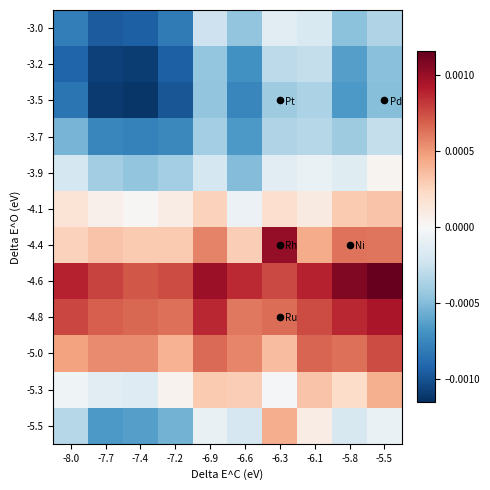

Reading left to right, what are all the values shown in this chart?

-3.0: -8.0=-0.0	-7.7=-0.0	-7.4=-0.0	-7.2=-0.0	-6.9=-0.0	-6.6=-0.0	-6.3=-0.0	-6.1=-0.0	-5.8=-0.0	-5.5=-0.0
-3.2: -8.0=-0.0	-7.7=-0.0	-7.4=-0.0	-7.2=-0.0	-6.9=-0.0	-6.6=-0.0	-6.3=-0.0	-6.1=-0.0	-5.8=-0.0	-5.5=-0.0
-3.5: -8.0=-0.0	-7.7=-0.0	-7.4=-0.0	-7.2=-0.0	-6.9=-0.0	-6.6=-0.0	-6.3=-0.0	-6.1=-0.0	-5.8=-0.0	-5.5=-0.0
-3.7: -8.0=-0.0	-7.7=-0.0	-7.4=-0.0	-7.2=-0.0	-6.9=-0.0	-6.6=-0.0	-6.3=-0.0	-6.1=-0.0	-5.8=-0.0	-5.5=-0.0
-3.9: -8.0=-0.0	-7.7=-0.0	-7.4=-0.0	-7.2=-0.0	-6.9=-0.0	-6.6=-0.0	-6.3=-0.0	-6.1=-0.0	-5.8=-0.0	-5.5=0.0
-4.1: -8.0=0.0	-7.7=0.0	-7.4=0.0	-7.2=0.0	-6.9=0.0	-6.6=-0.0	-6.3=0.0	-6.1=0.0	-5.8=0.0	-5.5=0.0
-4.4: -8.0=0.0	-7.7=0.0	-7.4=0.0	-7.2=0.0	-6.9=0.0	-6.6=0.0	-6.3=0.0	-6.1=0.0	-5.8=0.0	-5.5=0.0
-4.6: -8.0=0.0	-7.7=0.0	-7.4=0.0	-7.2=0.0	-6.9=0.0	-6.6=0.0	-6.3=0.0	-6.1=0.0	-5.8=0.0	-5.5=0.0
-4.8: -8.0=0.0	-7.7=0.0	-7.4=0.0	-7.2=0.0	-6.9=0.0	-6.6=0.0	-6.3=0.0	-6.1=0.0	-5.8=0.0	-5.5=0.0
-5.0: -8.0=0.0	-7.7=0.0	-7.4=0.0	-7.2=0.0	-6.9=0.0	-6.6=0.0	-6.3=0.0	-6.1=0.0	-5.8=0.0	-5.5=0.0
-5.3: -8.0=-0.0	-7.7=-0.0	-7.4=-0.0	-7.2=0.0	-6.9=0.0	-6.6=0.0	-6.3=-0.0	-6.1=0.0	-5.8=0.0	-5.5=0.0
-5.5: -8.0=-0.0	-7.7=-0.0	-7.4=-0.0	-7.2=-0.0	-6.9=-0.0	-6.6=-0.0	-6.3=0.0	-6.1=0.0	-5.8=-0.0	-5.5=-0.0